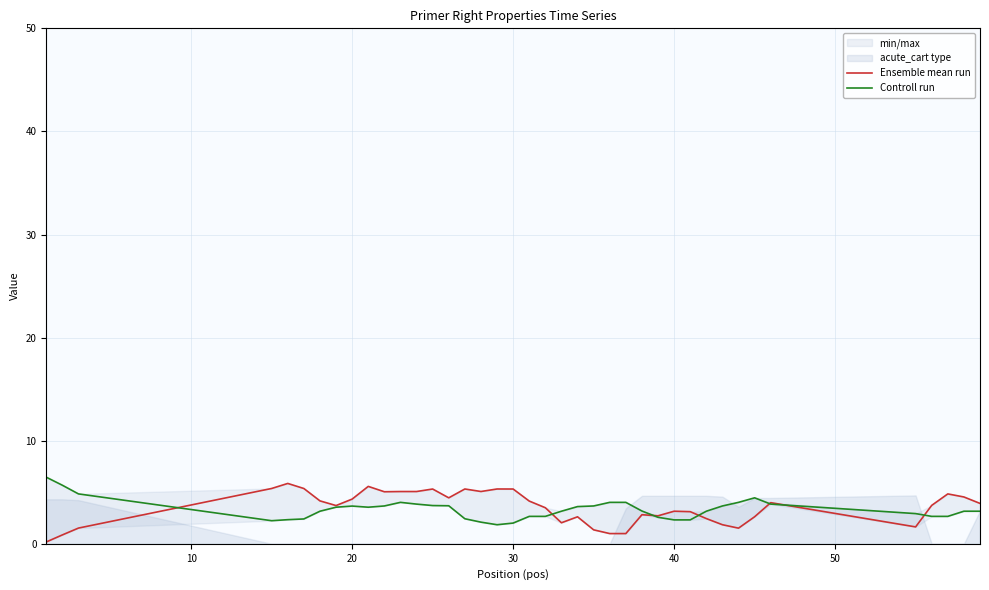

What is the value of the Controll run point at the 15th from the left?

3.7